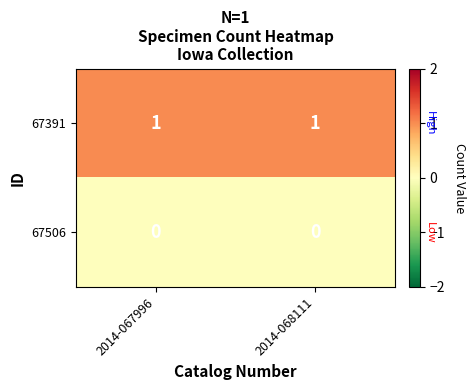

List the series in order of their overall mean, lowest first.

67506, 67391